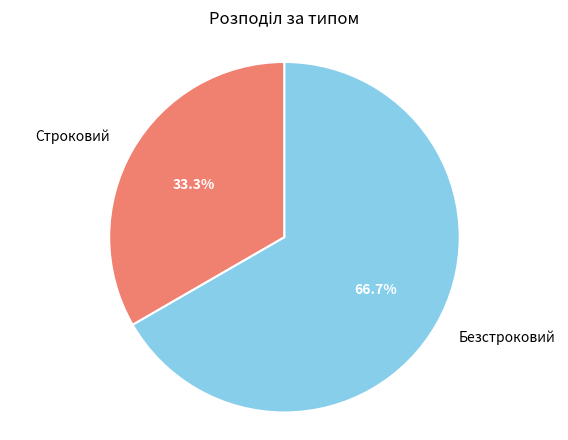

Combined, do Строковий and Безстроковий account for over 50%?

Yes